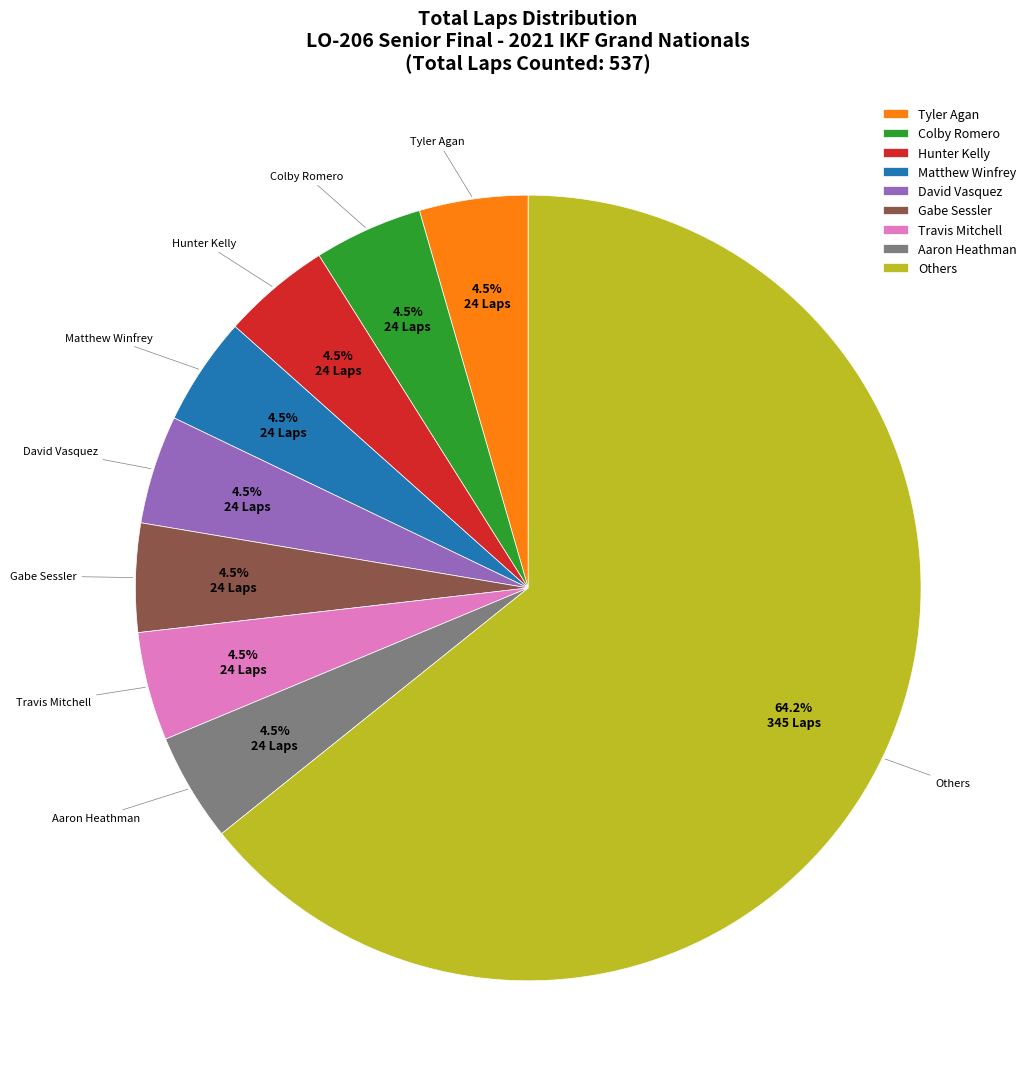

How many slices are in this pie chart?

9